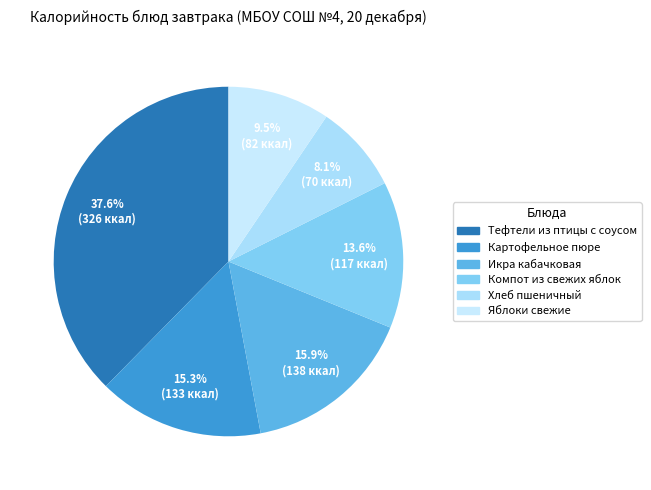

What percentage is the Картофельное пюре slice, to the nearest percent?

15%